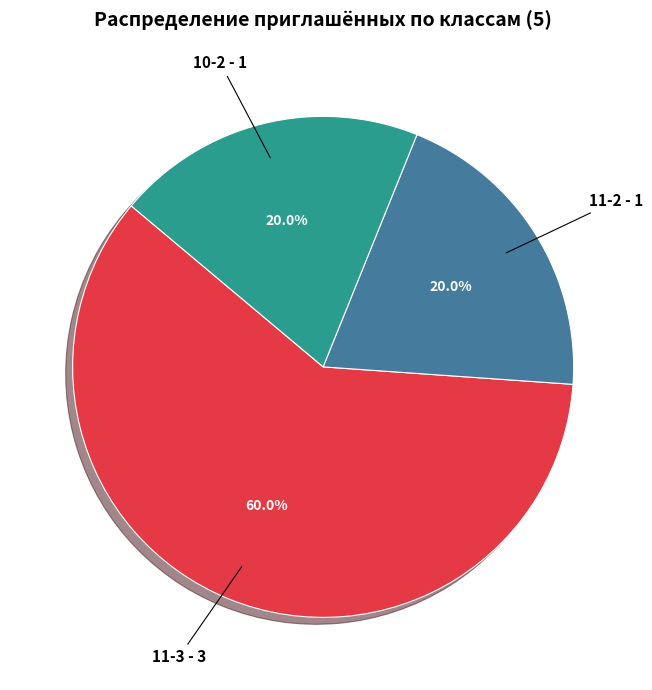

Do 11-3 and 10-2 together represent more than half of the pie?

Yes